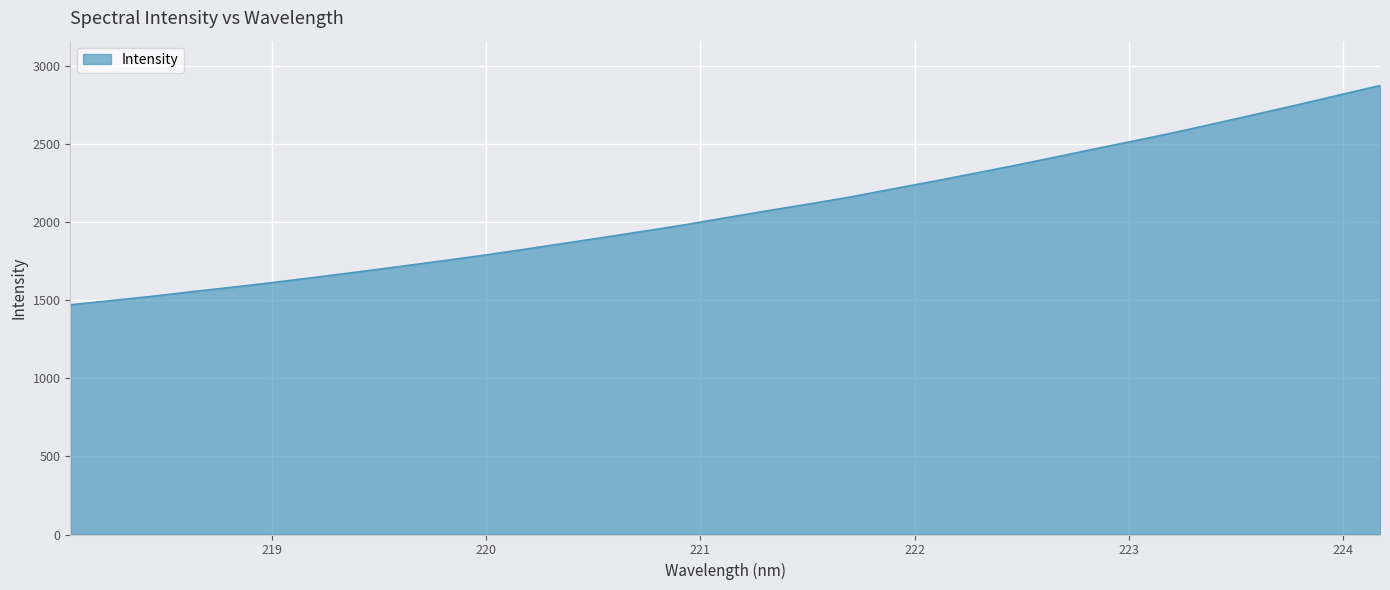

What is the maximum value shown in the chart?

2876.0